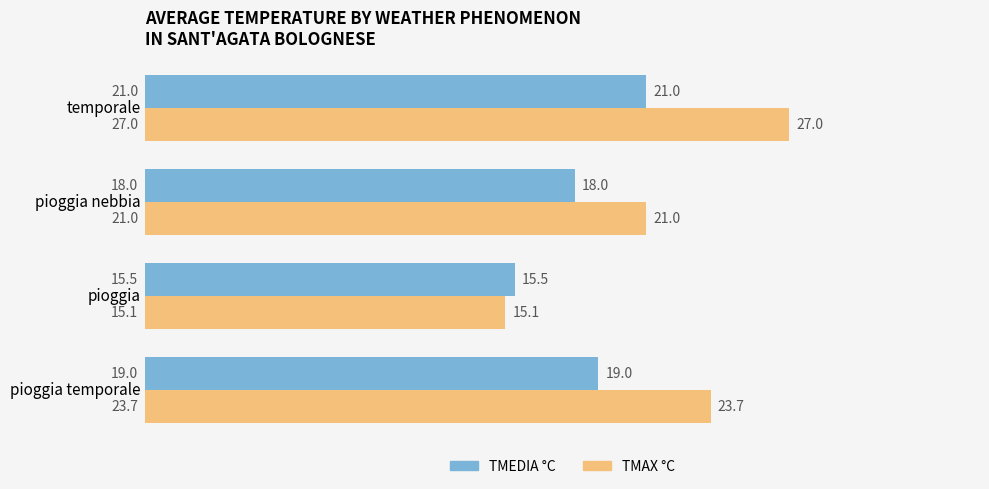

What is the average value of the TMEDIA °C series?

18.4